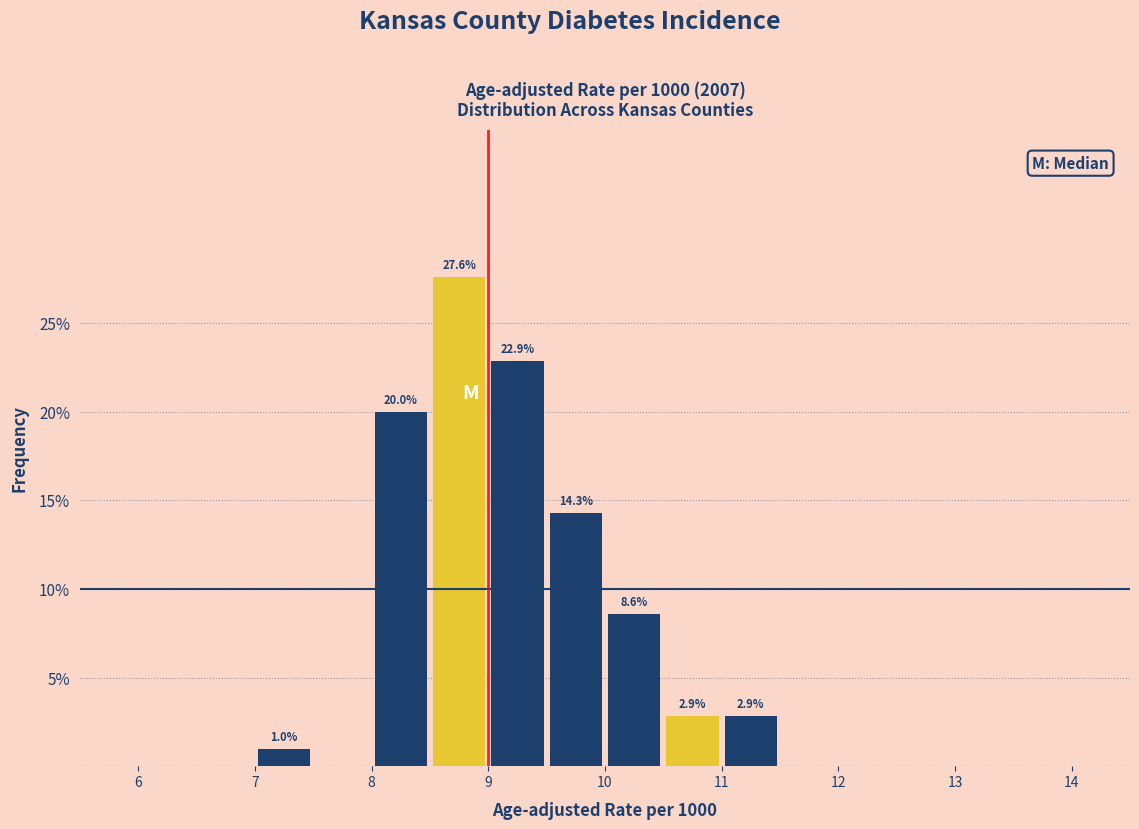

Over which range of the x-axis is the bar tallest?

8.5 to 9.0